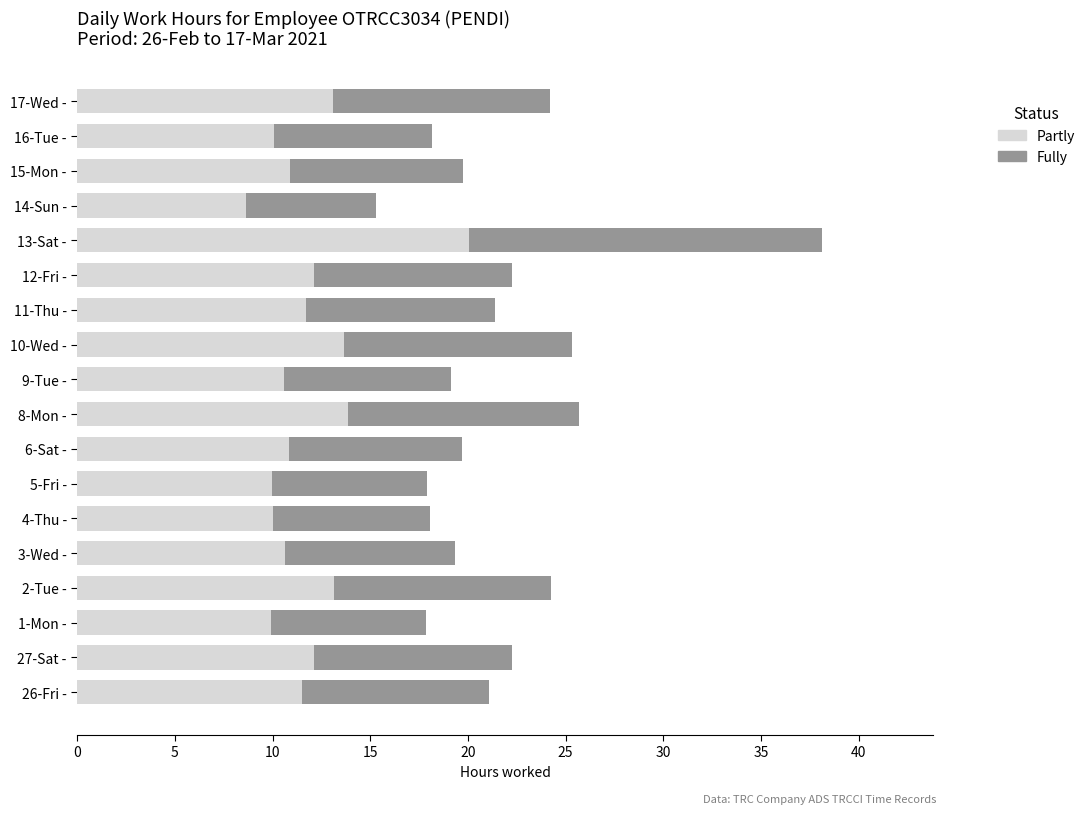

What is the total value across all series at 6-Sat -?

19.7